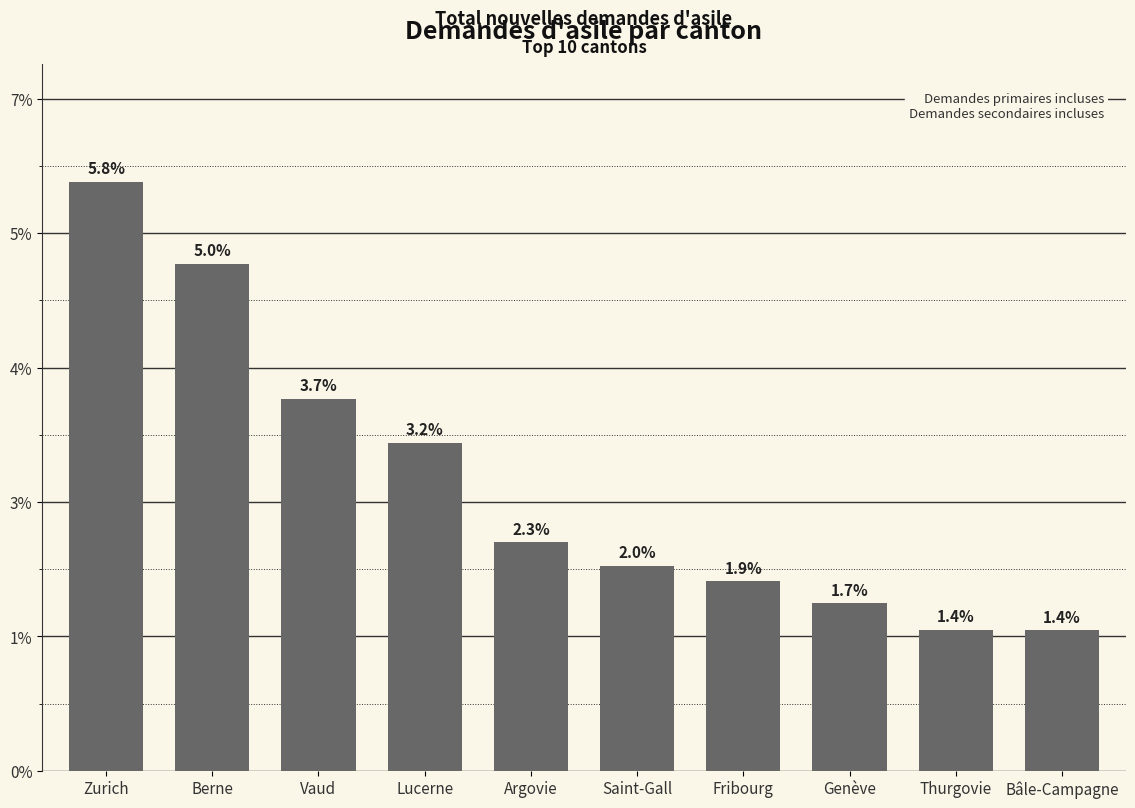

Are the bars horizontal?

No